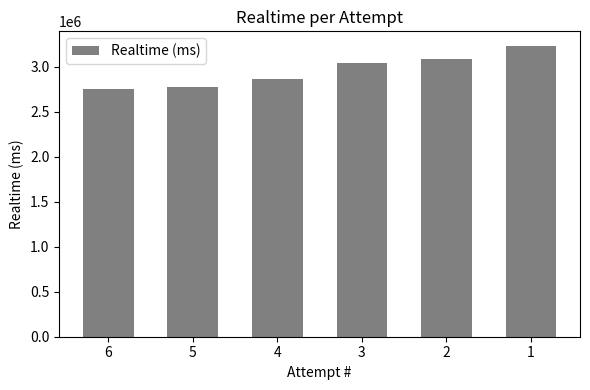

What is the smallest value displayed?

2750739